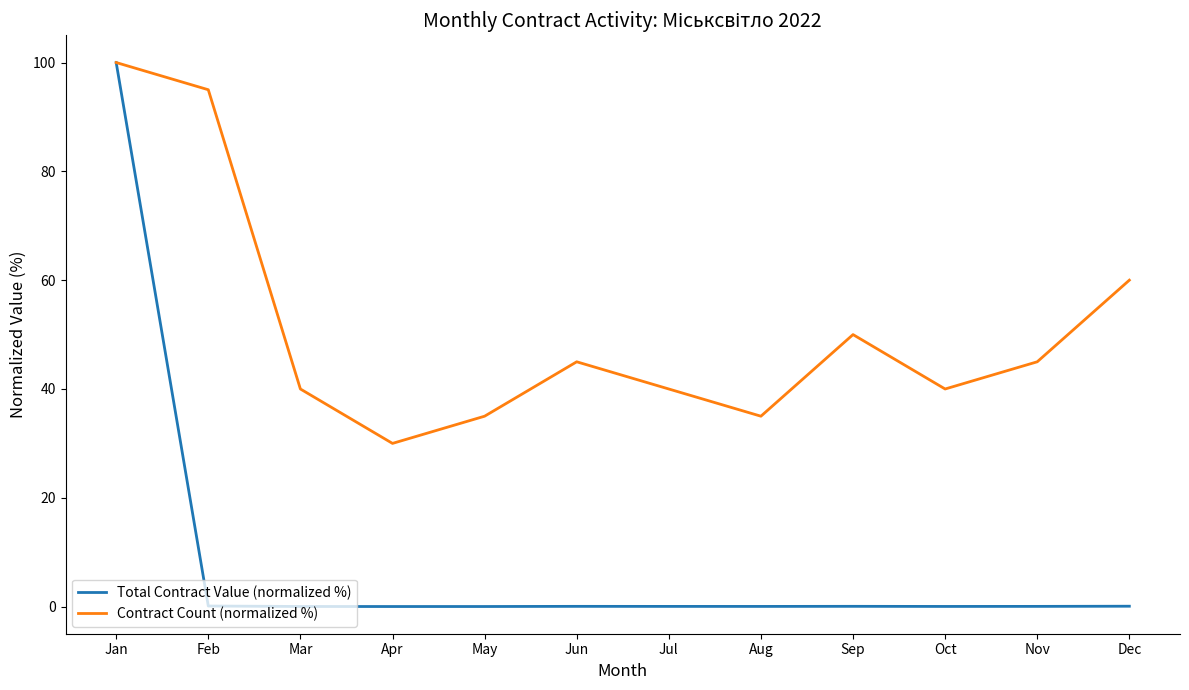

Where is Contract Count (normalized %) nearest to the value 65?

Dec